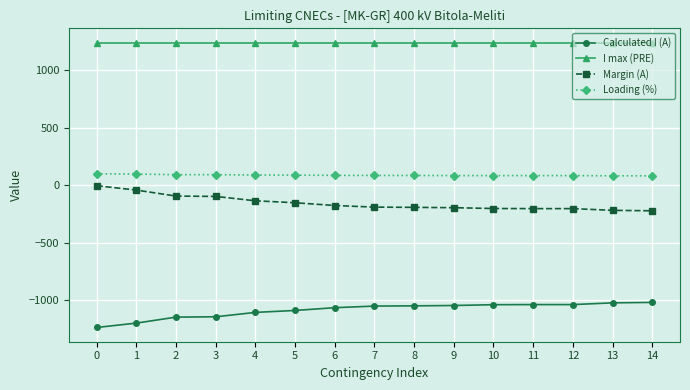

How many lines are shown in the chart?

4